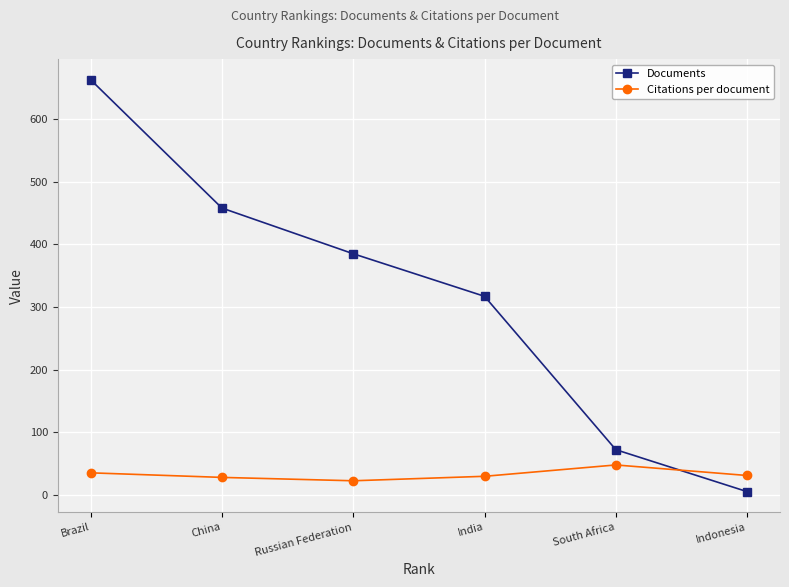

Between Russian Federation and South Africa, which series saw the biggest shift?

Documents